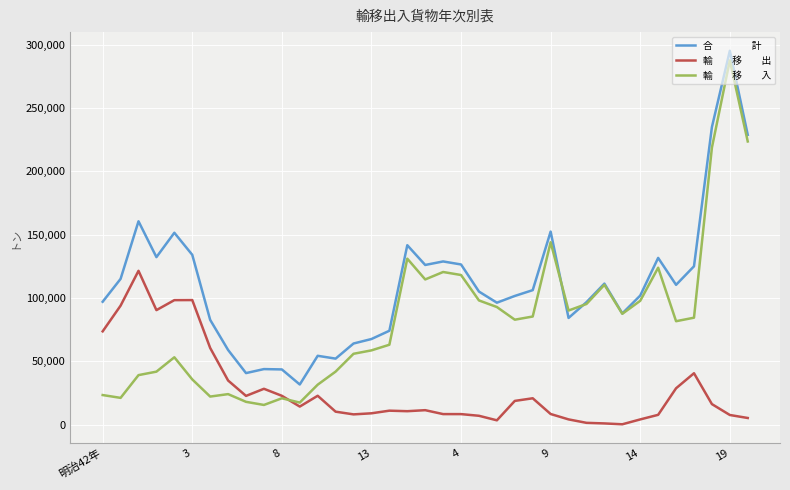

How many lines are shown in the chart?

3